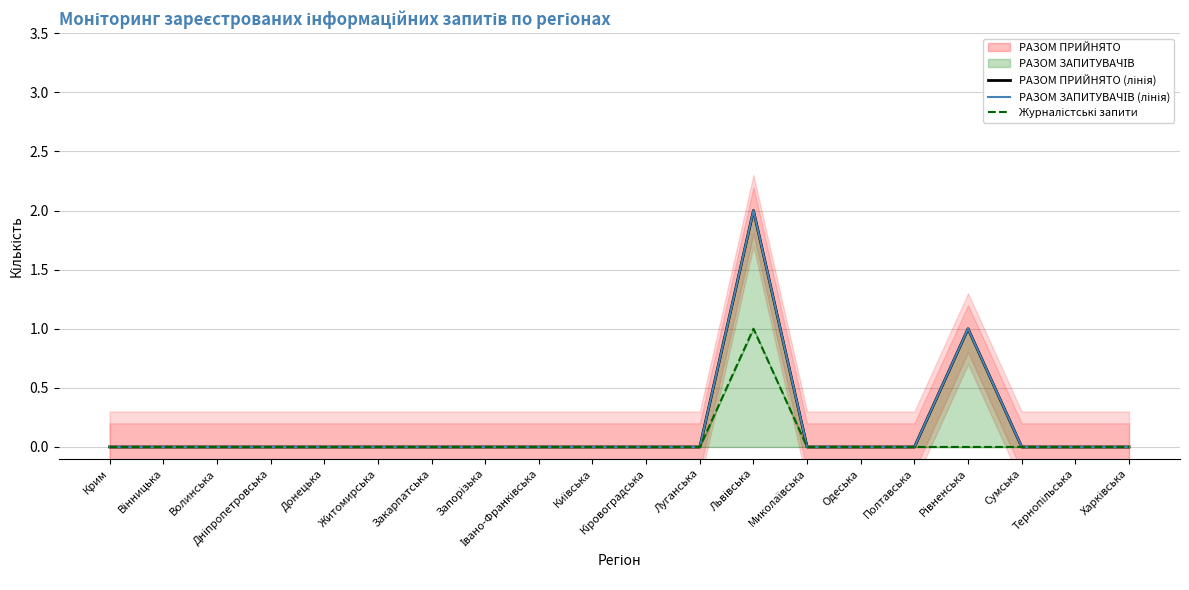

Does the chart have visible grid lines?

Yes